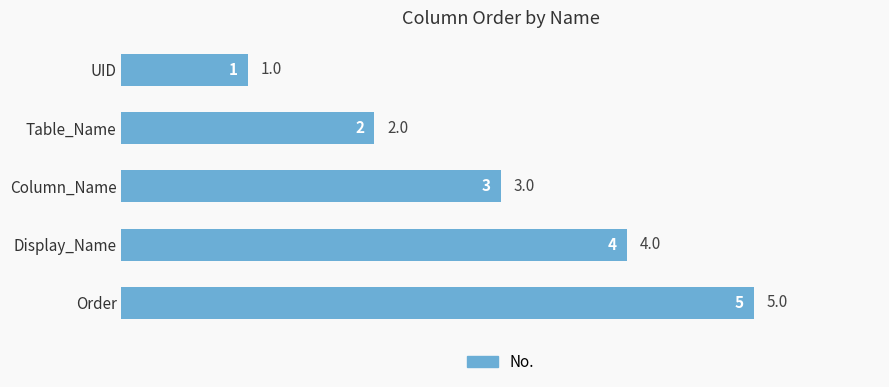

Does the chart contain any negative values?

No